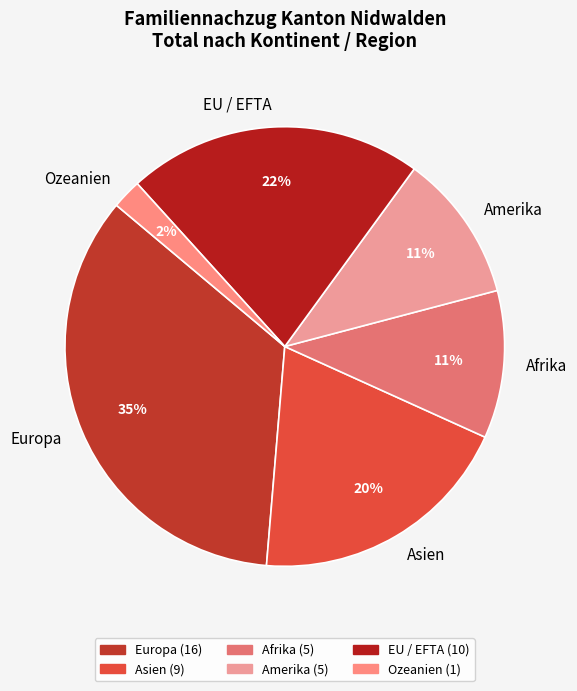

Which category has the smallest portion of the pie?

Ozeanien